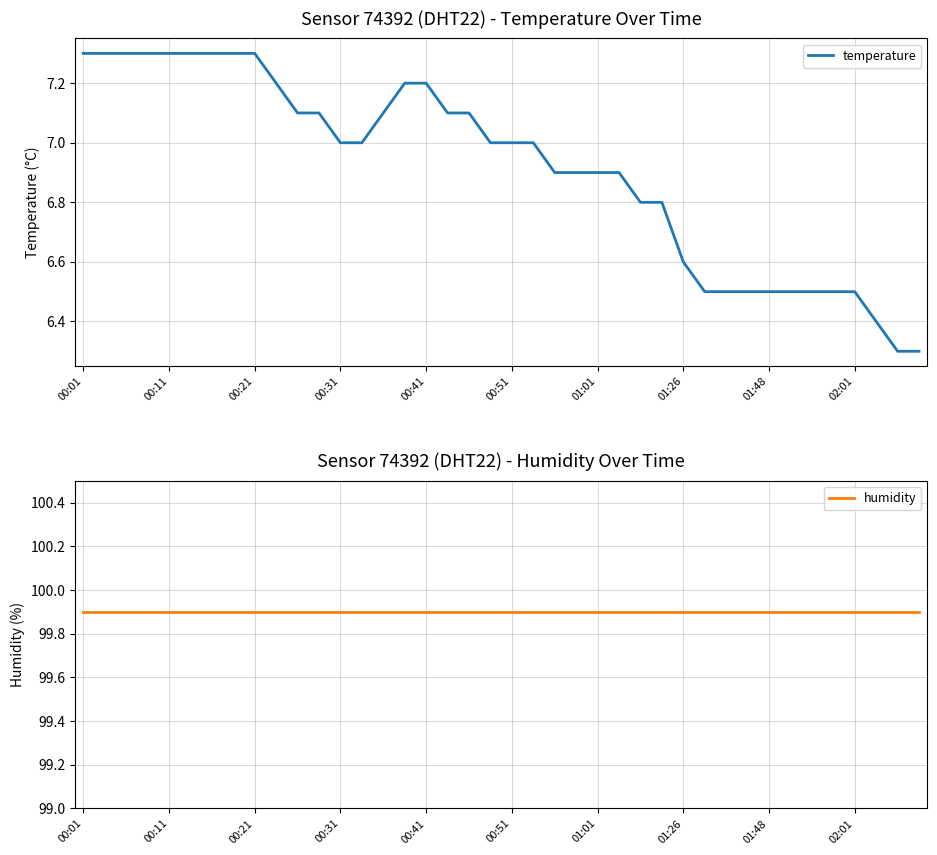

What is the lowest value of the temperature series?

6.3